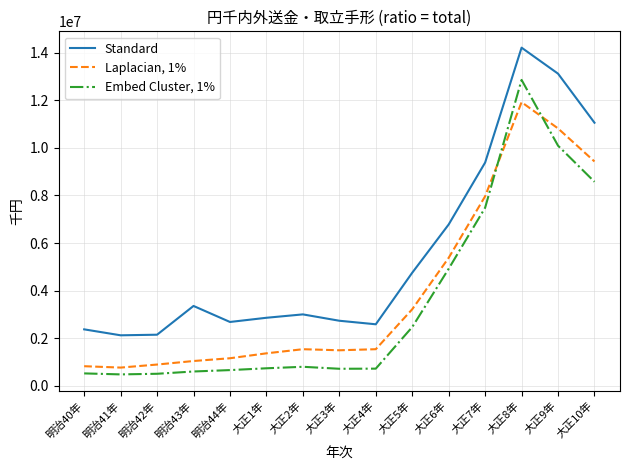

Where is Laplacian, 1% nearest to the value 6343905?

大正6年